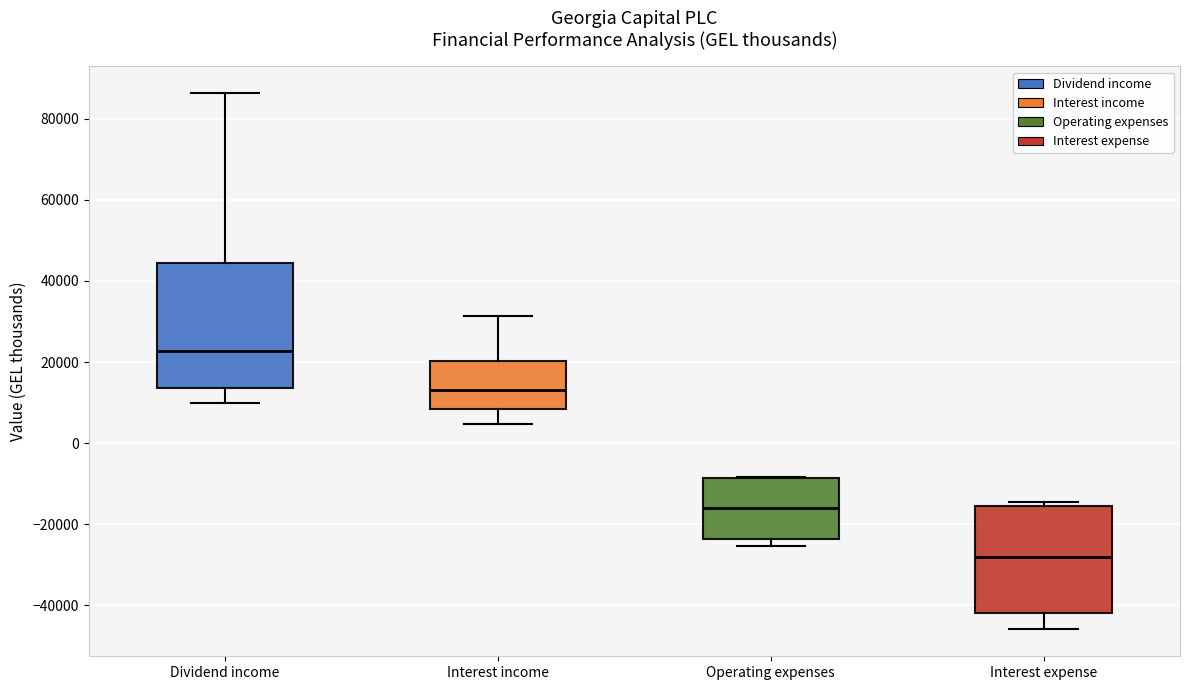

Where is the lower edge of the box for Interest income on the y-axis? The values are not printed on the chart, so give them approximately, as read against the axis.

8000